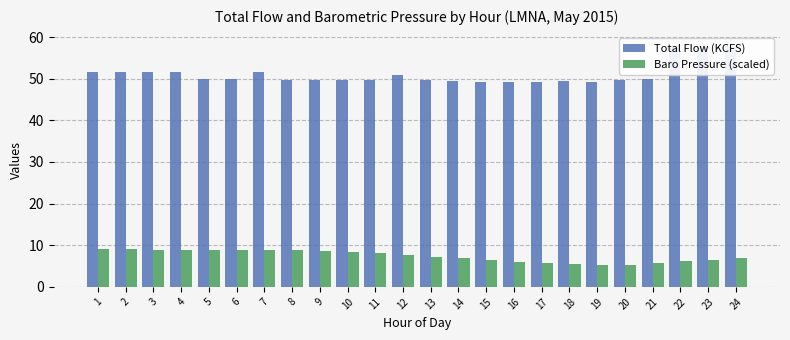

How many groups of bars are there?

24